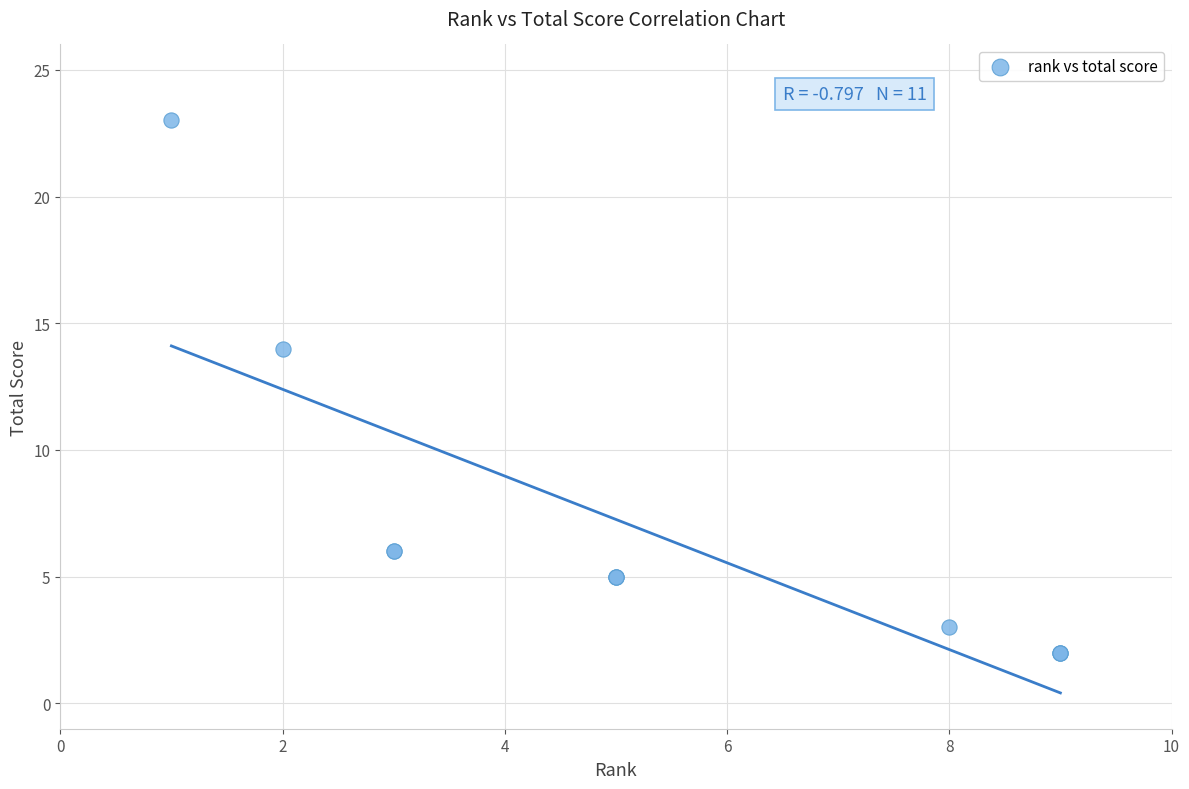

What Y value in the scatter plot is closest to 12?

14